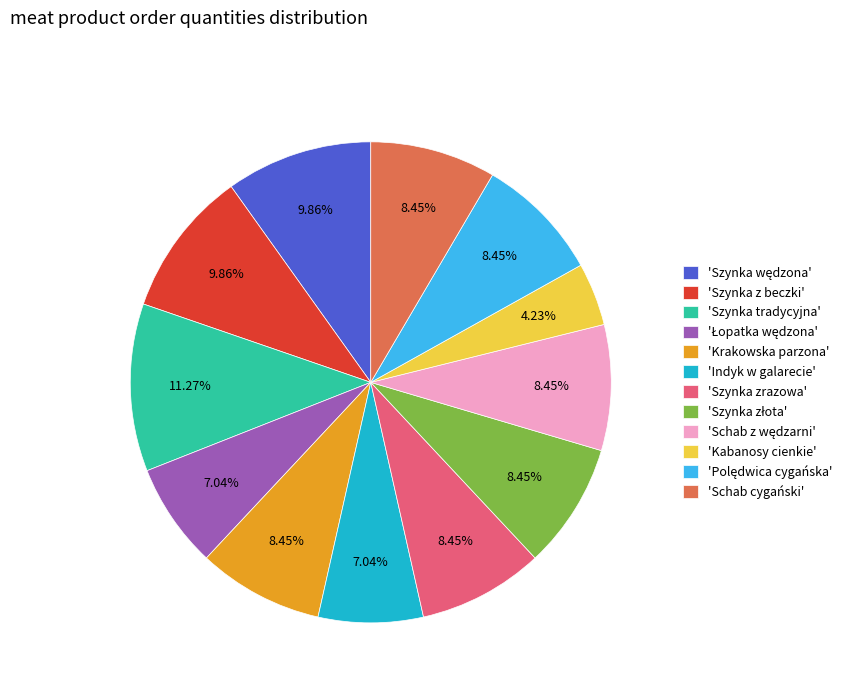

Which category has the biggest portion of the pie?

'Szynka tradycyjna'